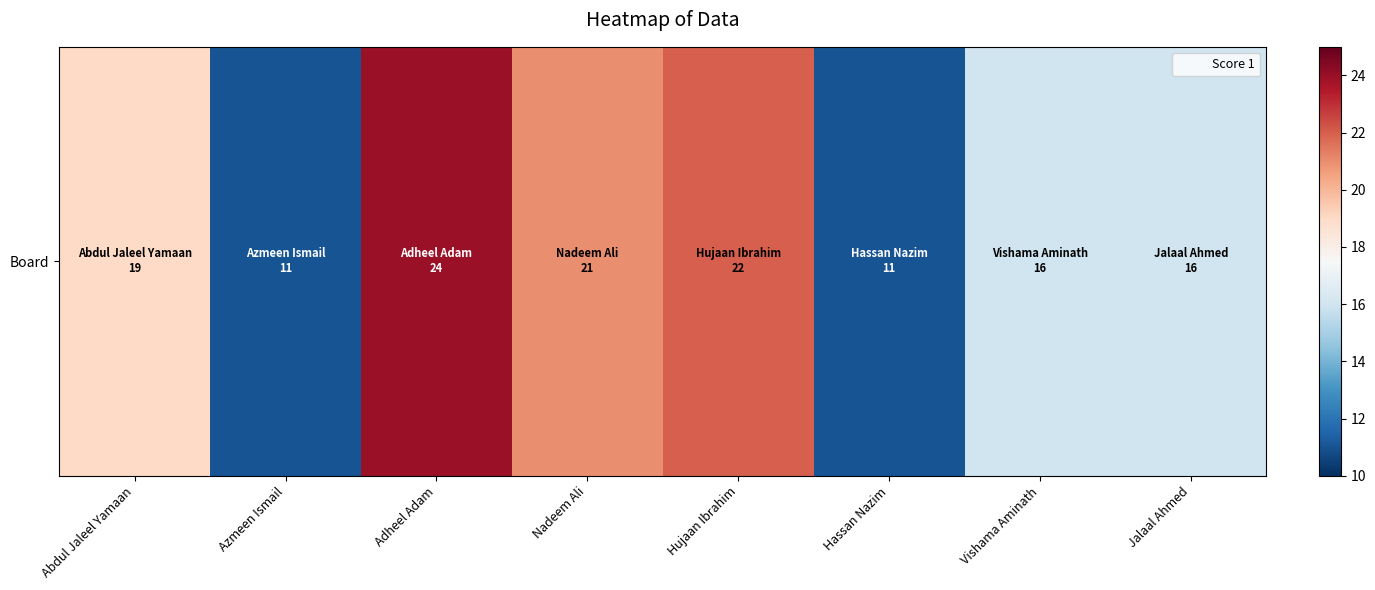

What is the smallest value displayed?

11